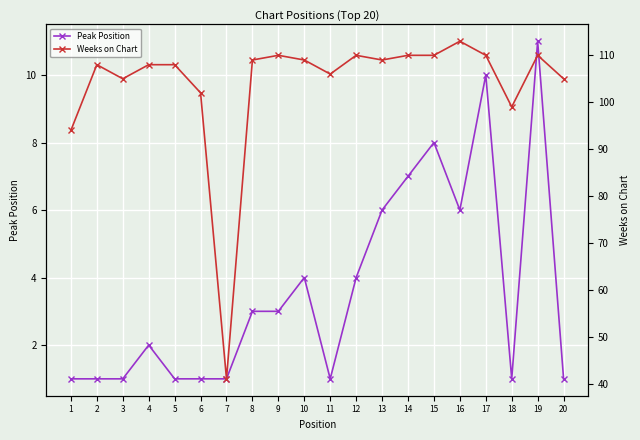

Between 5 and 14, which series saw the biggest shift?

Peak Position